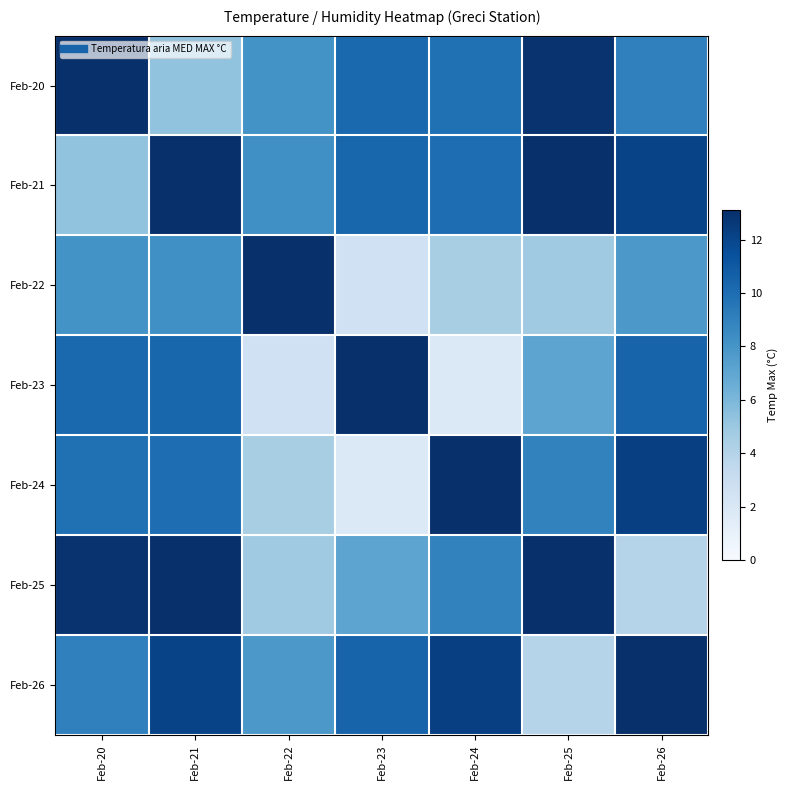

Reading right to left, transcribe all the data shown in this chart.

Feb-20: Feb-26=9.0	Feb-25=12.9	Feb-24=9.8	Feb-23=10.2	Feb-22=8.1	Feb-21=5.3	Feb-20=13.1
Feb-21: Feb-26=12.1	Feb-25=13.1	Feb-24=10.0	Feb-23=10.4	Feb-22=8.3	Feb-21=13.1	Feb-20=5.3
Feb-22: Feb-26=7.8	Feb-25=4.8	Feb-24=4.5	Feb-23=2.6	Feb-22=13.1	Feb-21=8.3	Feb-20=8.1
Feb-23: Feb-26=10.5	Feb-25=7.1	Feb-24=1.8	Feb-23=13.1	Feb-22=2.6	Feb-21=10.4	Feb-20=10.2
Feb-24: Feb-26=12.3	Feb-25=8.9	Feb-24=13.1	Feb-23=1.8	Feb-22=4.5	Feb-21=10.0	Feb-20=9.8
Feb-25: Feb-26=3.9	Feb-25=13.1	Feb-24=8.9	Feb-23=7.1	Feb-22=4.8	Feb-21=13.1	Feb-20=12.9
Feb-26: Feb-26=13.1	Feb-25=3.9	Feb-24=12.3	Feb-23=10.5	Feb-22=7.8	Feb-21=12.1	Feb-20=9.0